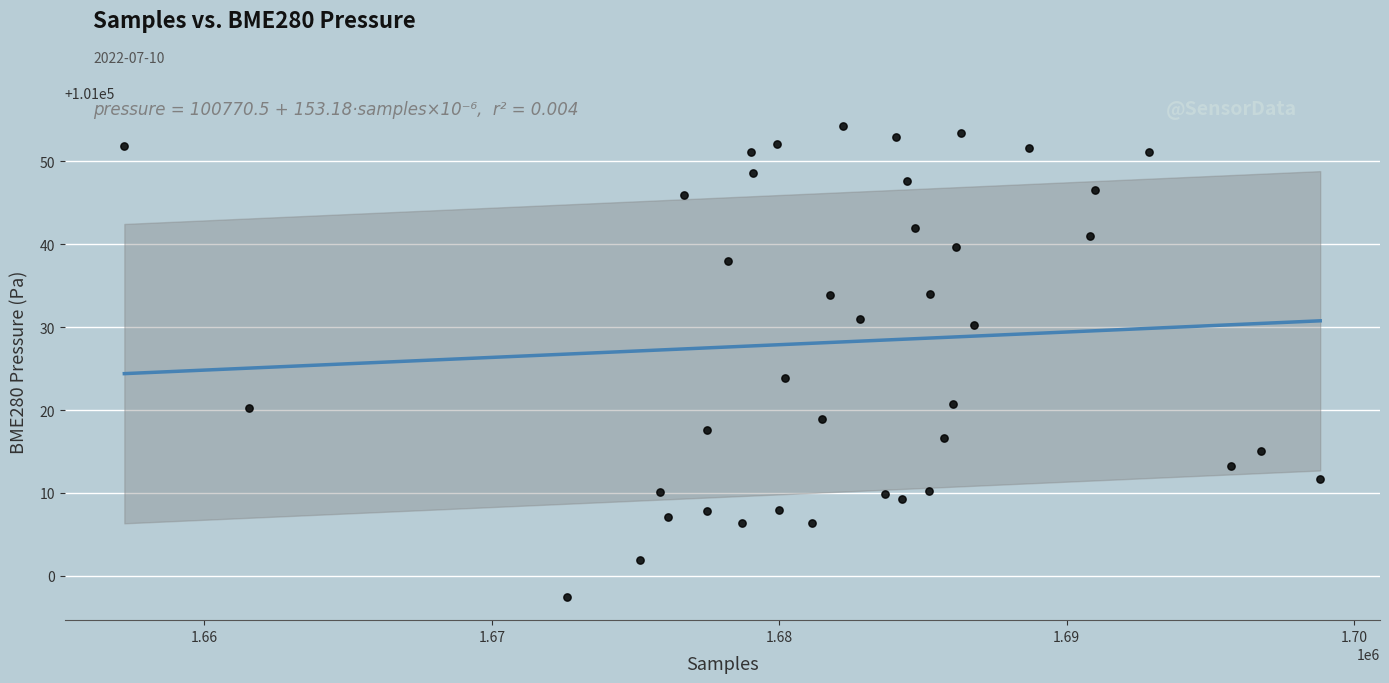

What is the range of Y values (max minus min)?

56.8